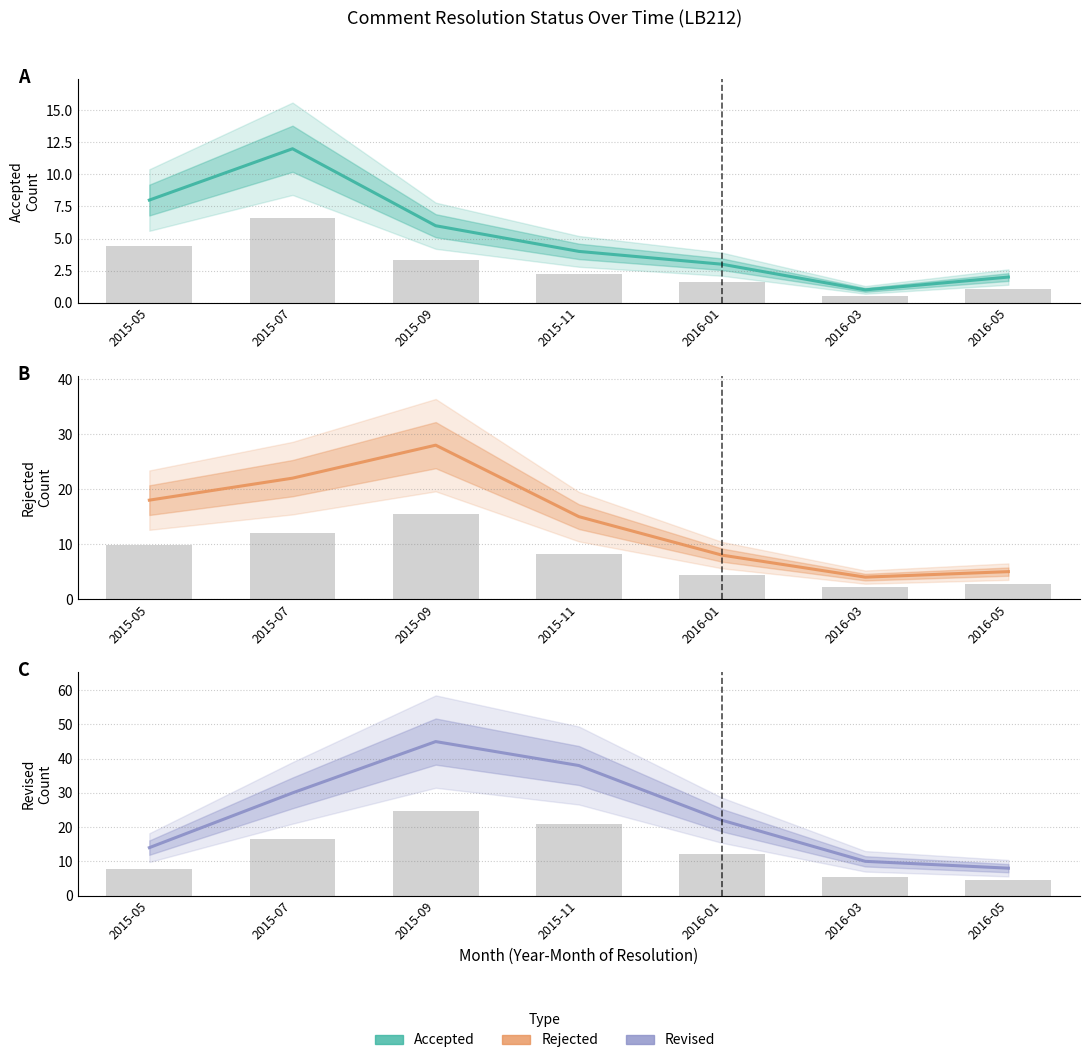

Which series changed the most between 2015-05 and 2015-11?

Revised